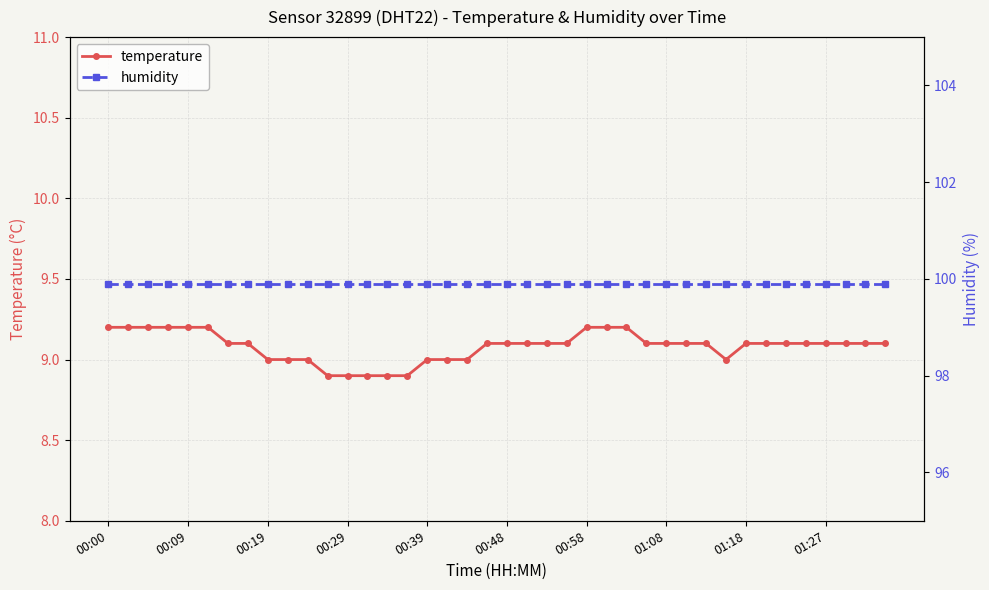

What value does the temperature series have at 10?

9.0